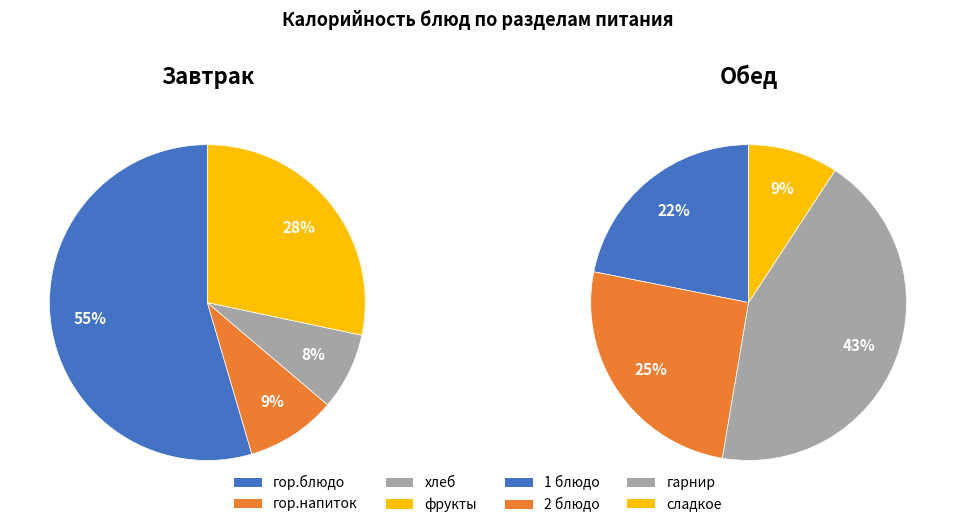

Combined, do гор.напиток and 1 блюдо account for over 50%?

No